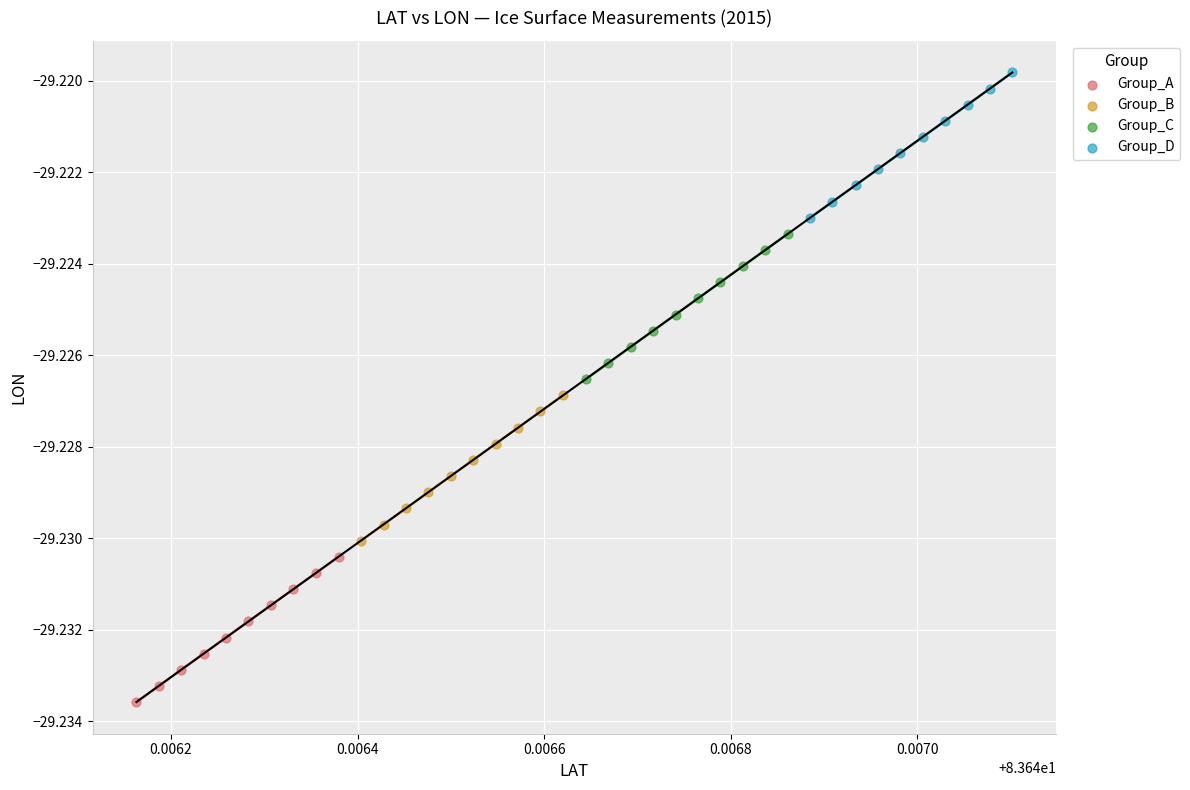

Which series reaches the minimum Y coordinate?

Group_A